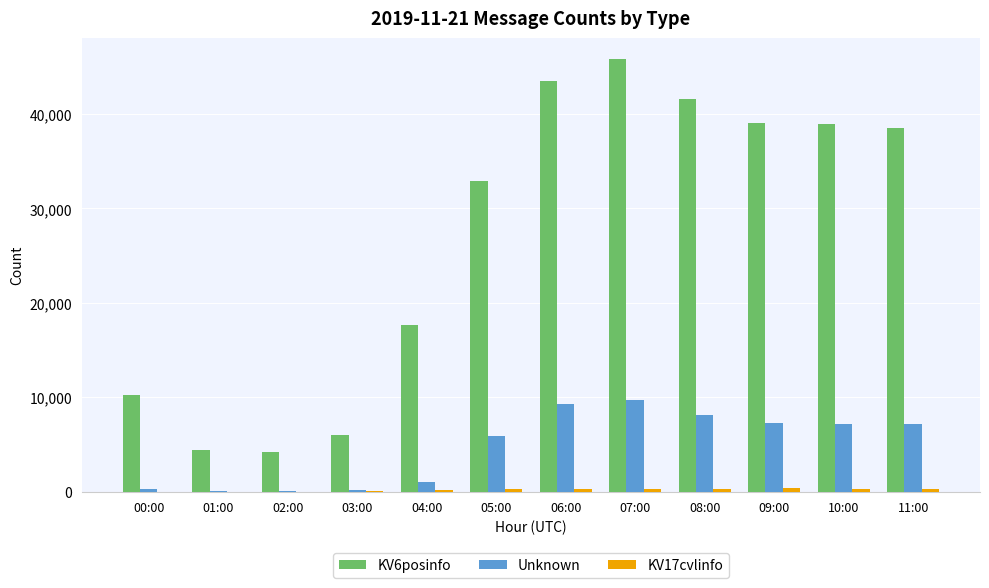

What is the maximum value shown in the chart?

45767